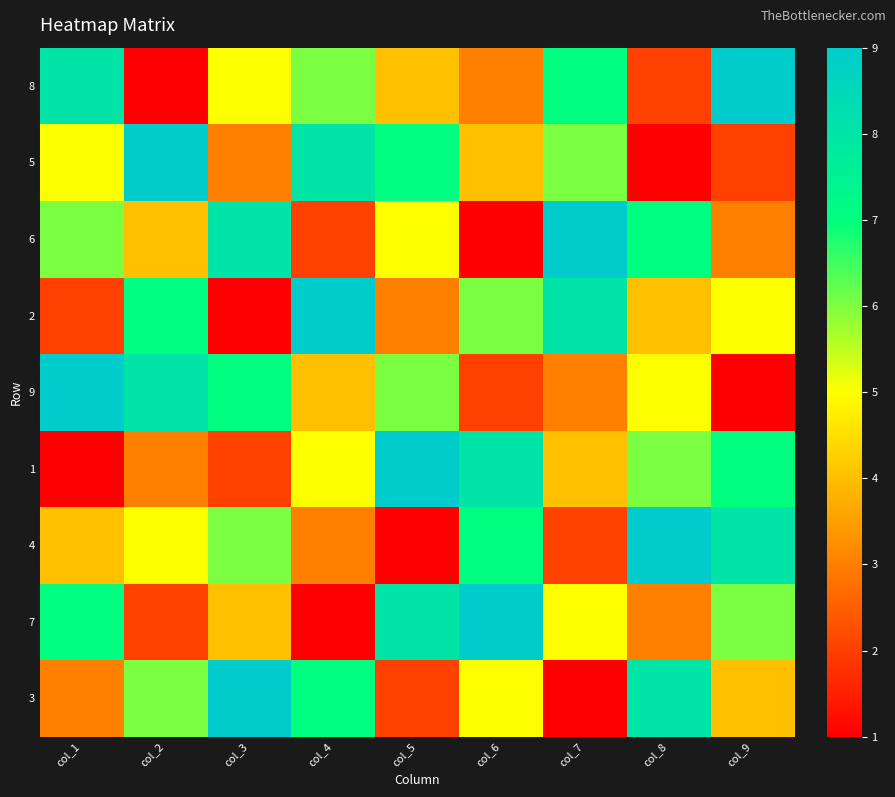

At which category is the sum across all series the highest?

col_1